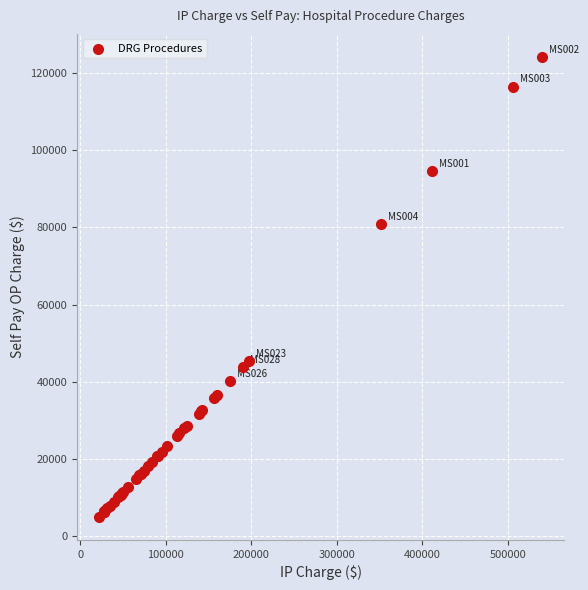

What Y value in the scatter plot is closest to 64594?

80819.2